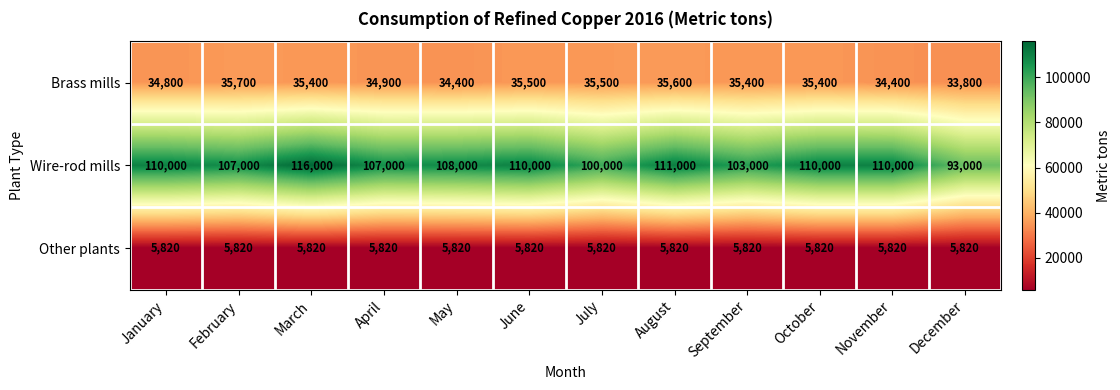

Which series changed the most between January and February?

Wire-rod mills